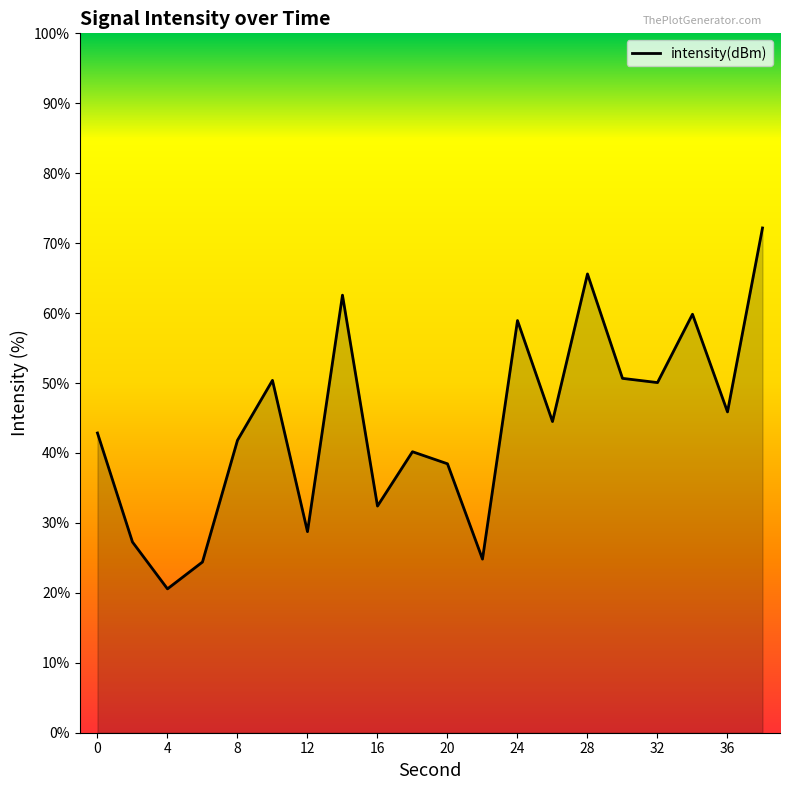

What is the minimum value shown in the chart?

20.6